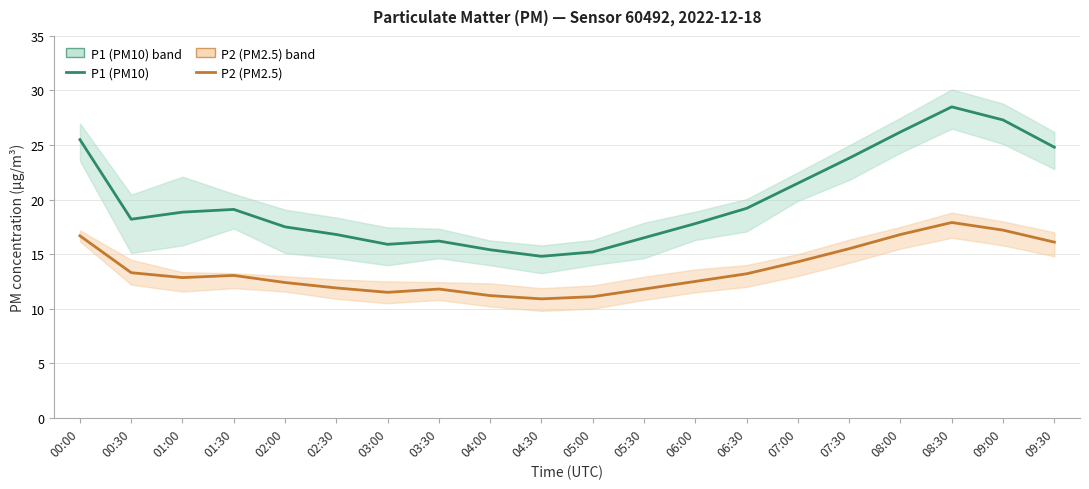

What is the approximate value of P2 (PM2.5) at 05:30?

11.8